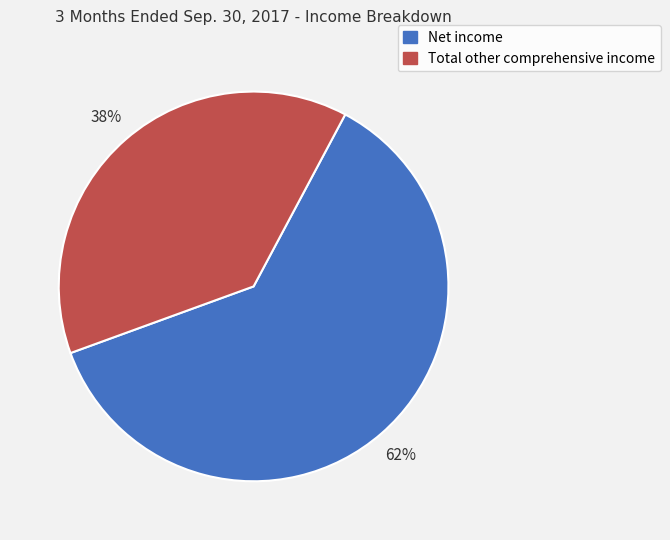

Between Net income and Total other comprehensive income, which is larger?

Net income